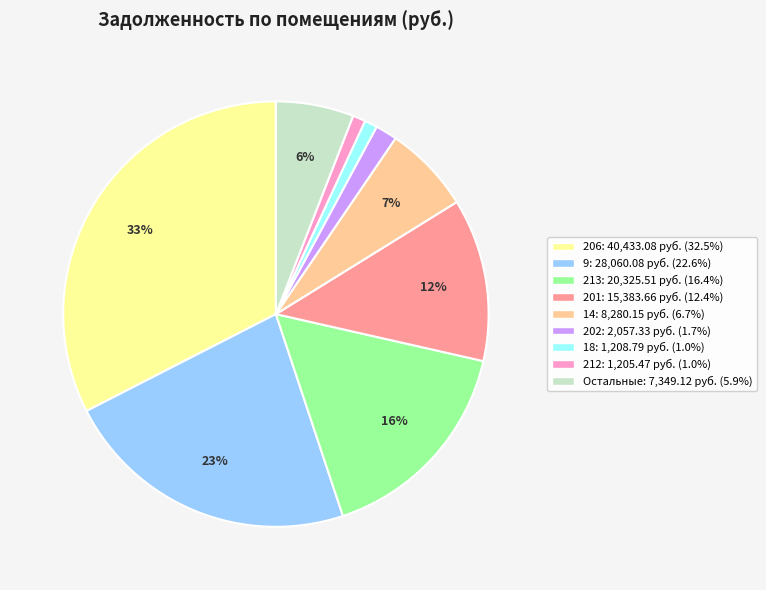

To the nearest percent, what is the average slice percentage?

11%